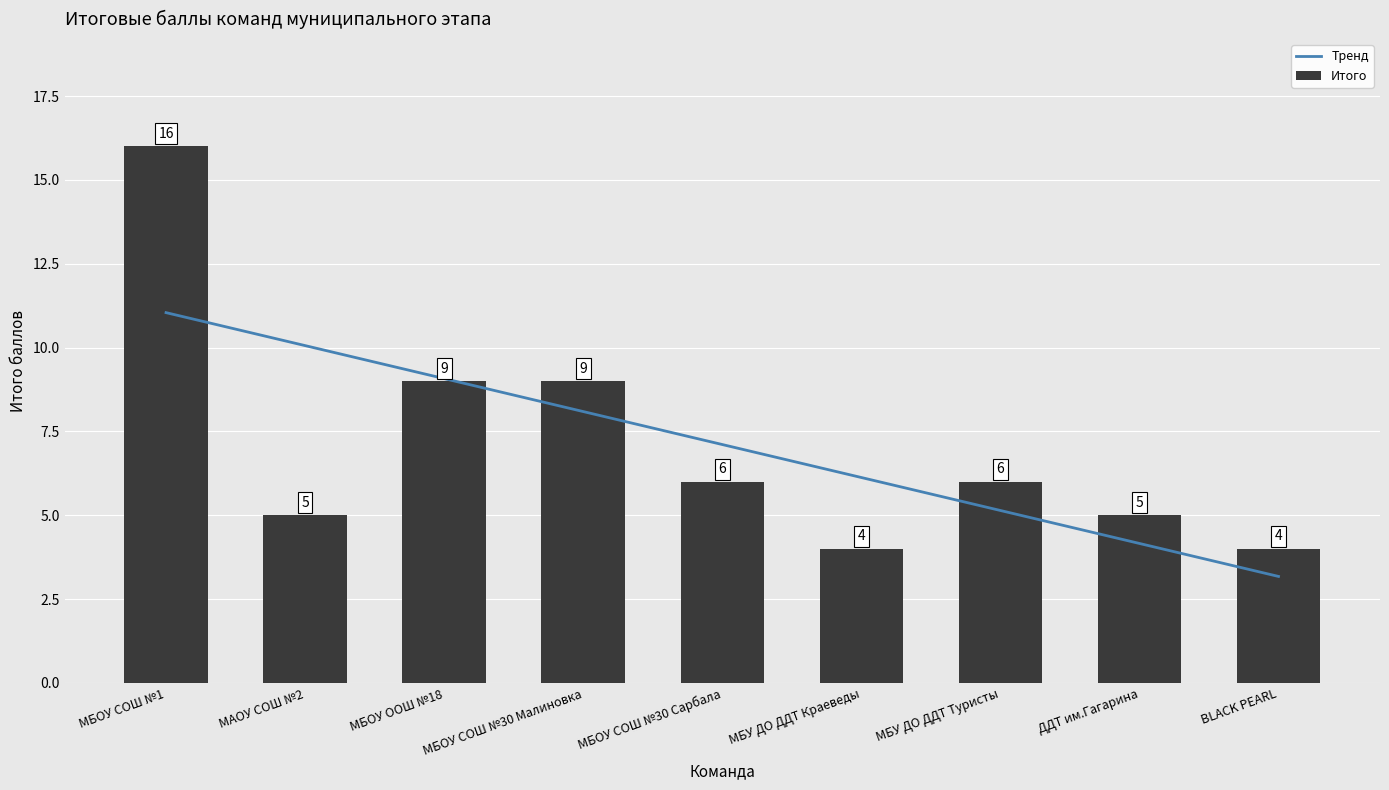

What is the lowest value of the Тренд series?

3.2